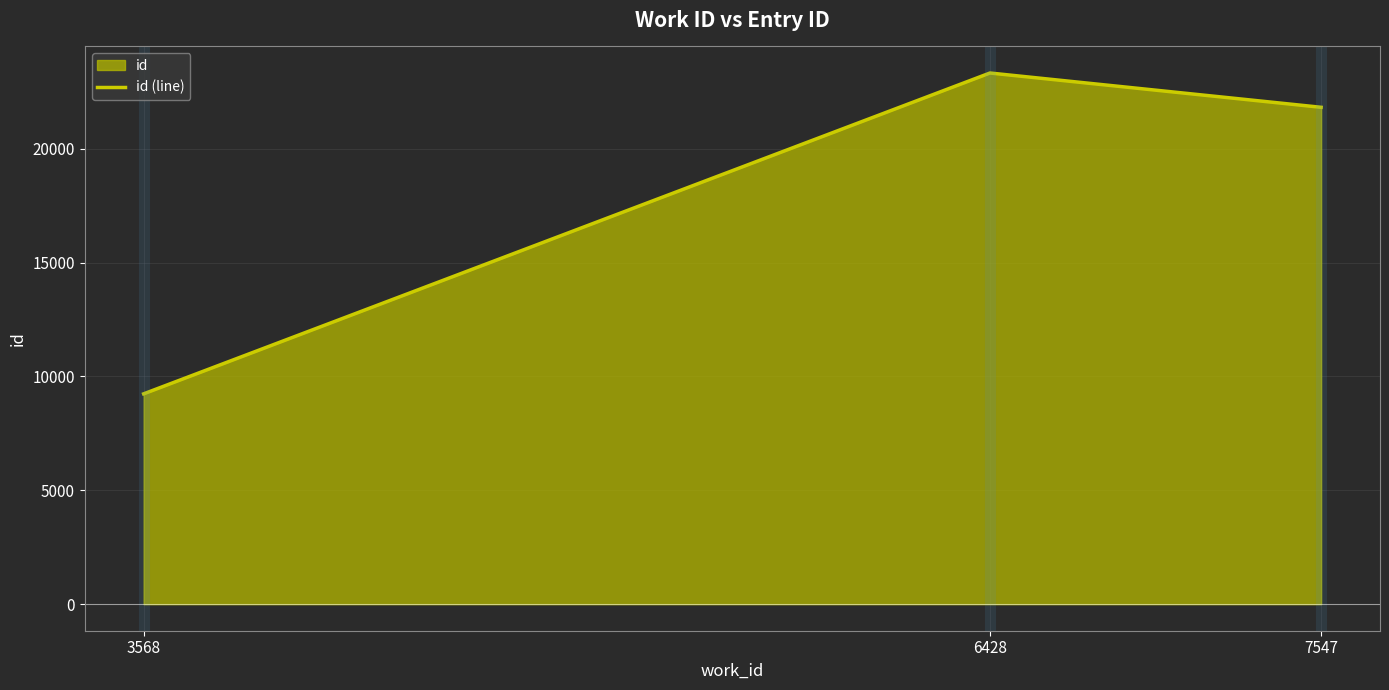

How many data points does each series have?

3